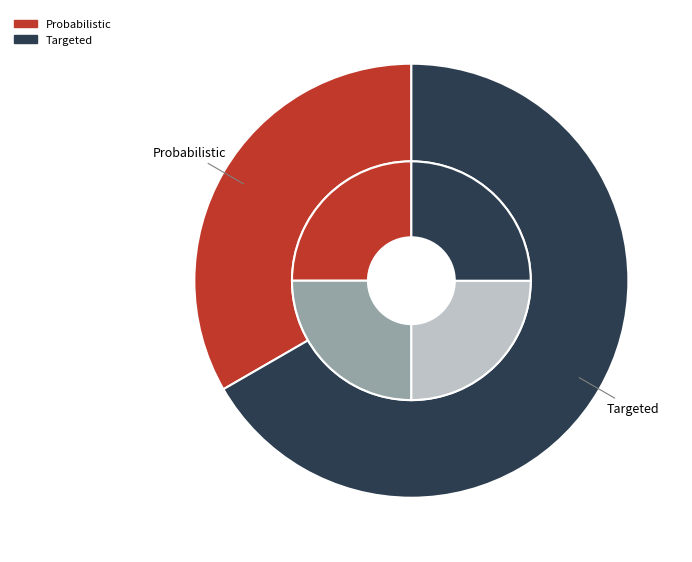

To the nearest percent, what is the difference between the largest and smallest slice percentages?

33%